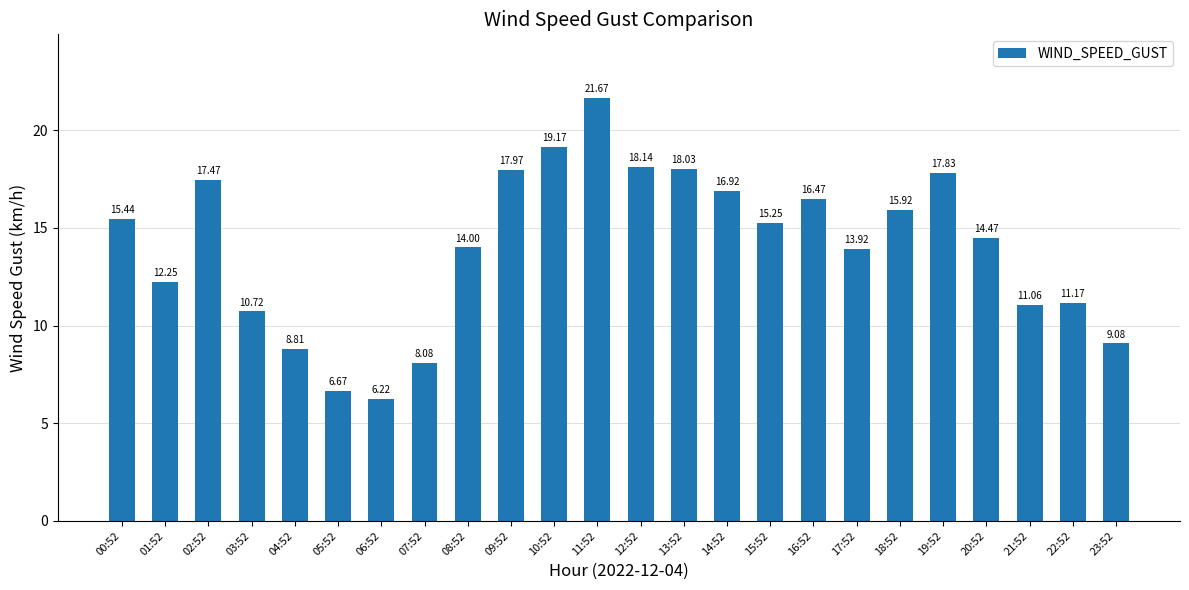

Is it true that the value at 22:52 is 15.6?

False